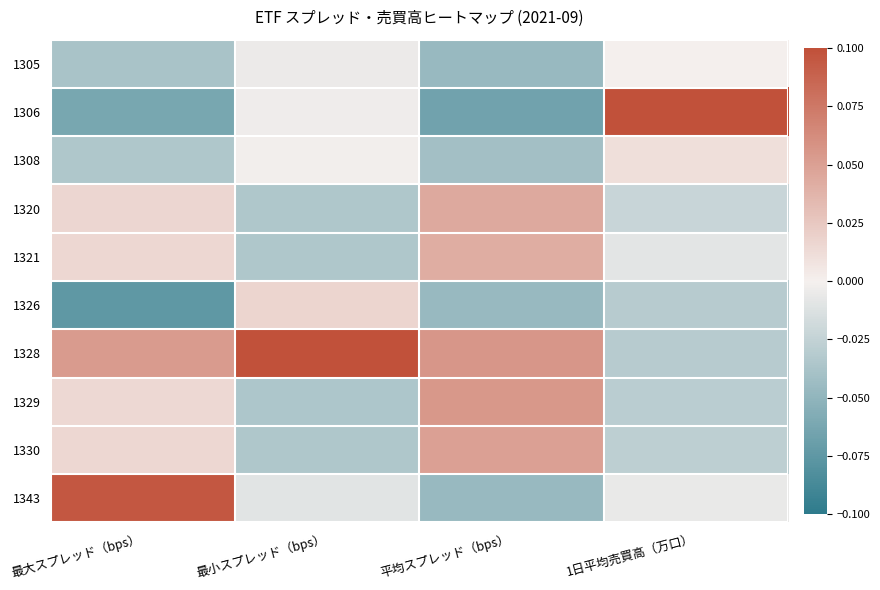

How many series are shown in this chart?

10